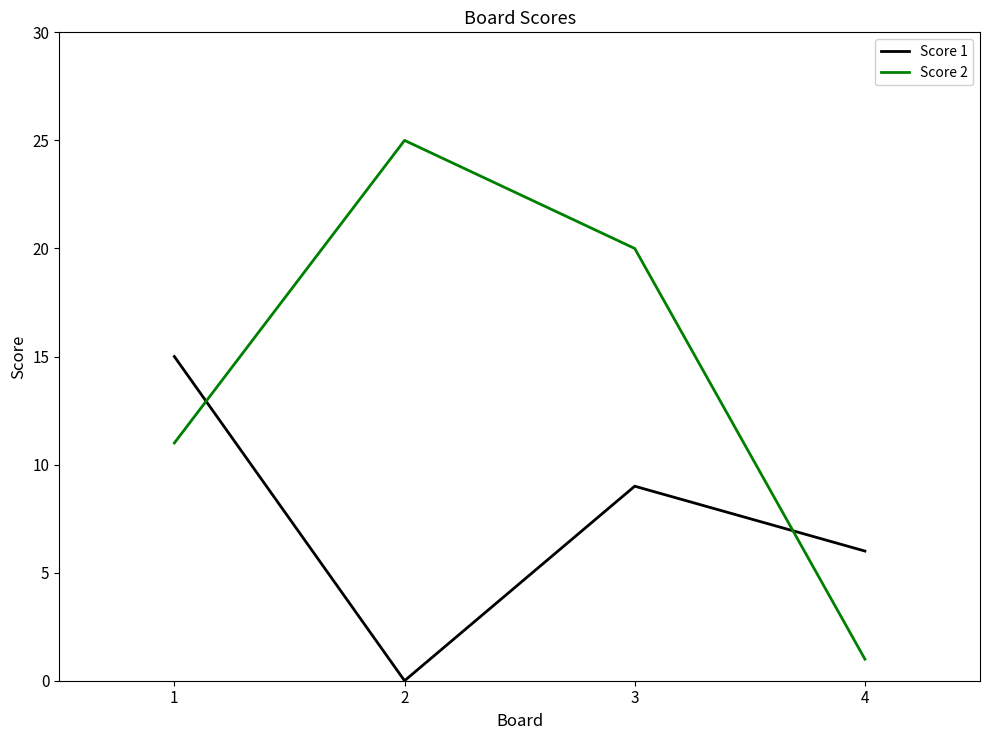

Which category has the lowest value in the Score 2 series?

4